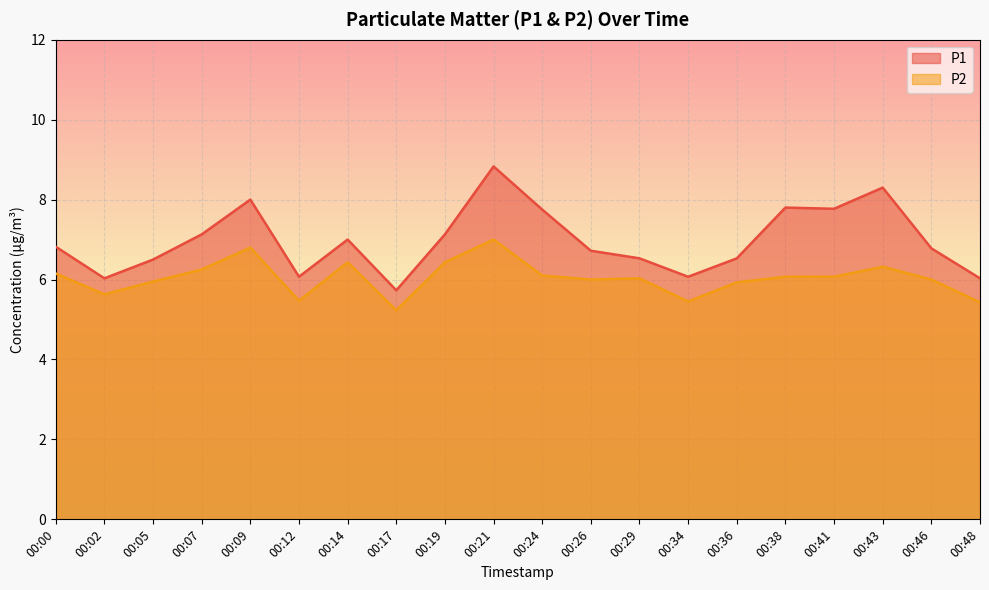

True or false: P1 and P2 cross at least once.

False